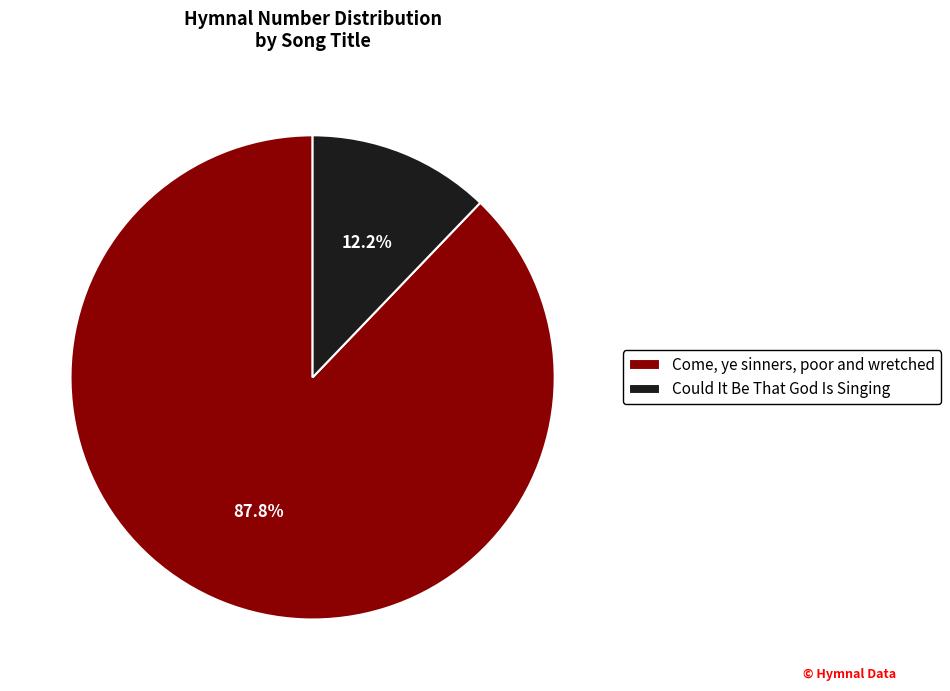

Which category accounts for the majority?

Come, ye sinners, poor and wretched